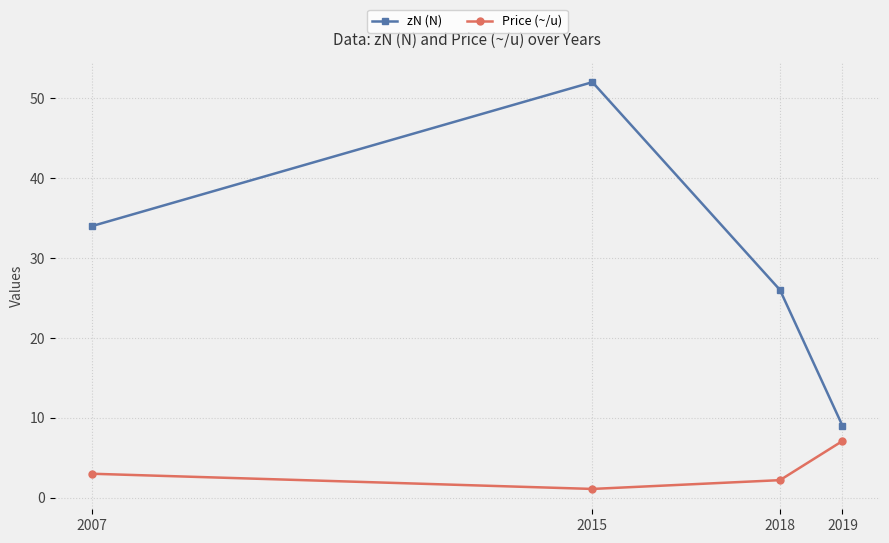

Is it true that Price (~/u) equals 7.1 at 2019?

True